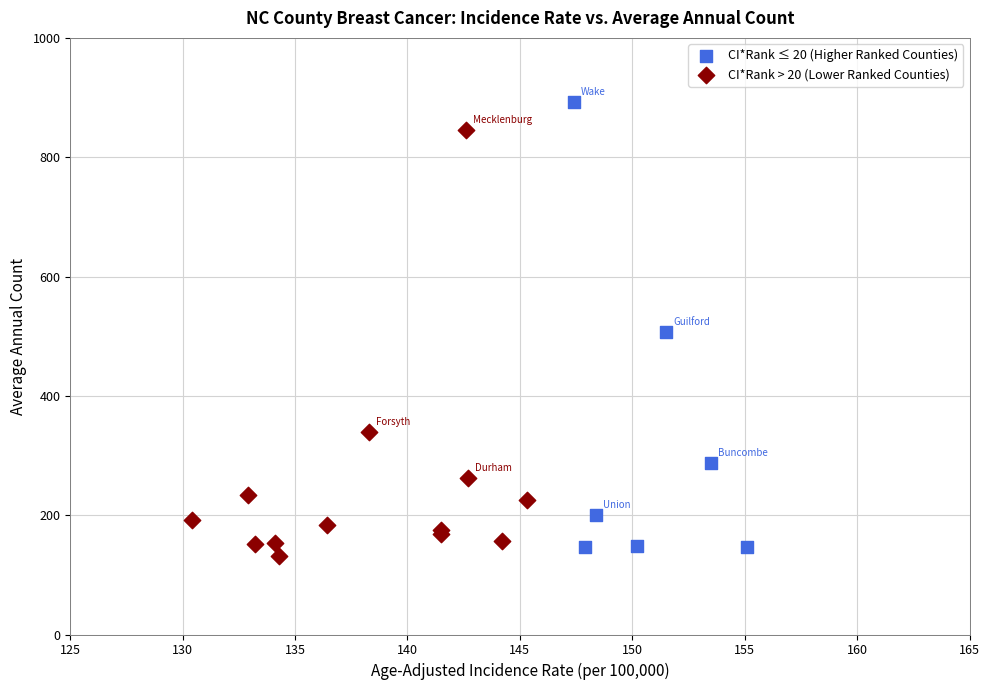

Which series contains the lowest Y value?

CI*Rank > 20 (Lower Ranked Counties)